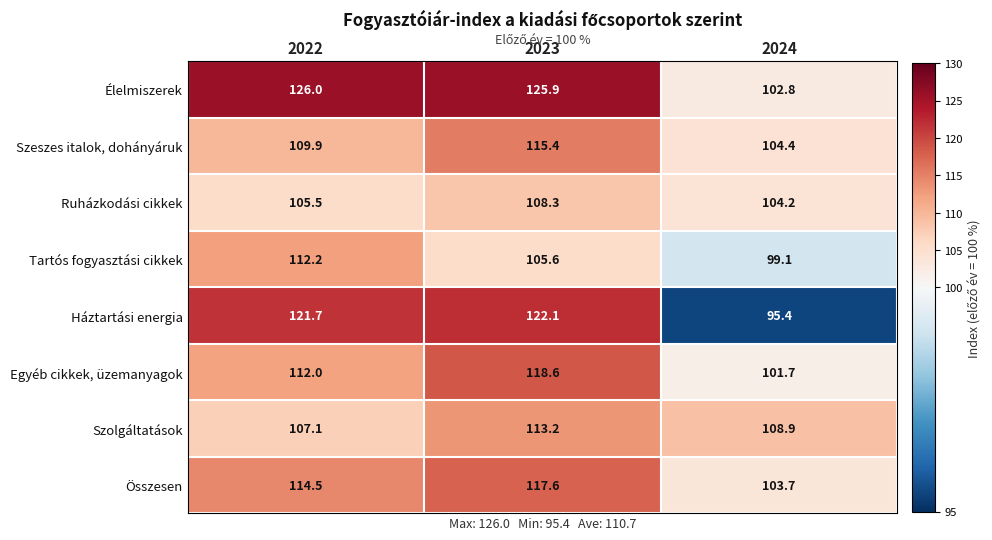

At which category is the sum across all series the highest?

2023